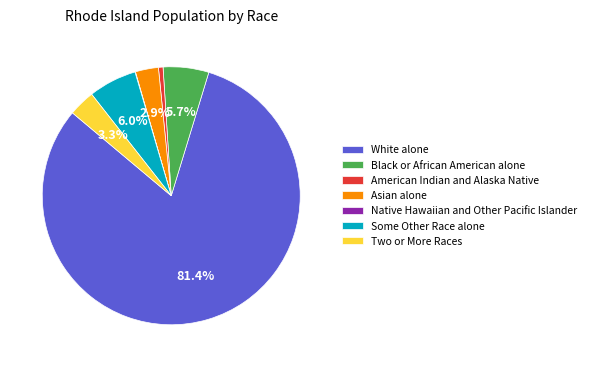

Is there any slice that represents more than half of the pie?

Yes